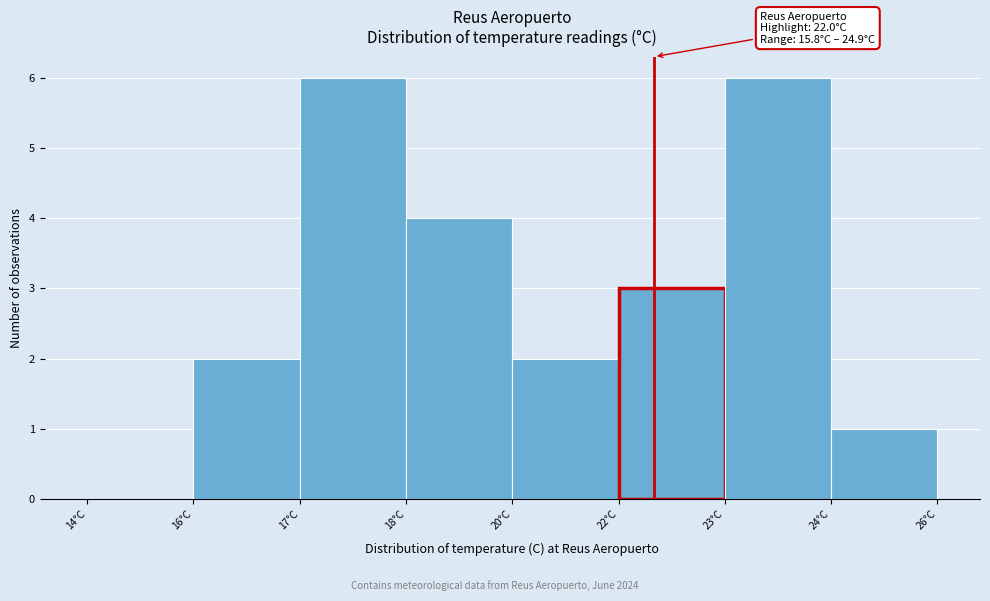

Reading right to left, what are all the values shown in this chart?

24°C=1	23°C=6	22°C=3	20°C=2	18°C=4	17°C=6	16°C=2	14°C=0